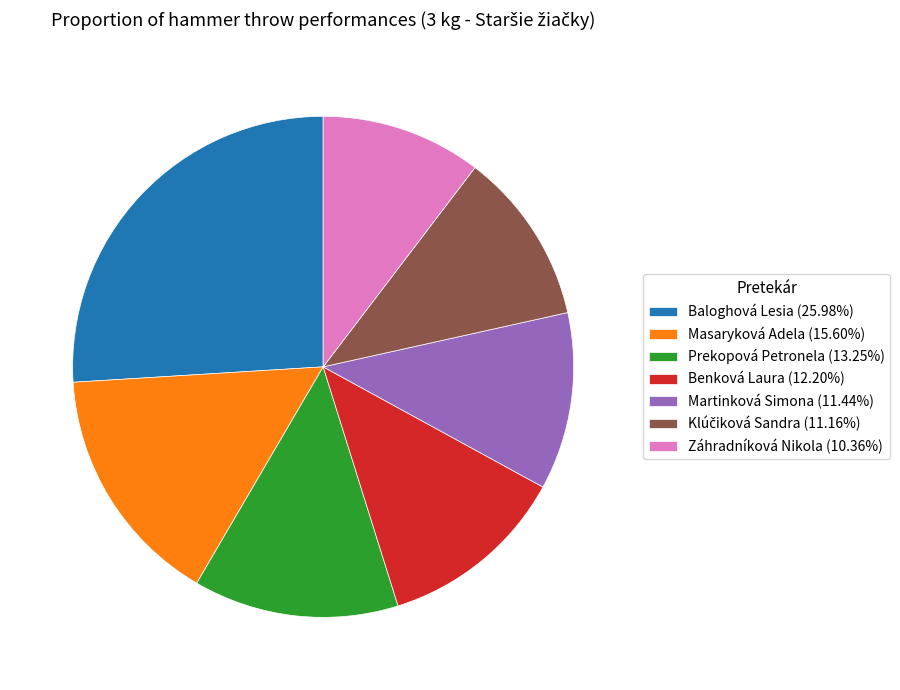

What is the ratio of the value at Záhradníková Nikola (10.36%) to the value at Benková Laura (12.20%)?

0.8